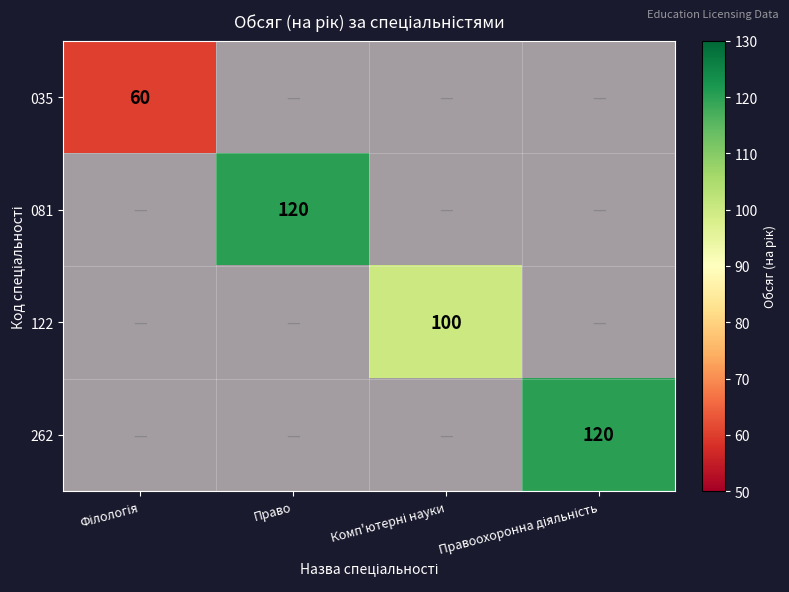

Count the number of data series in this chart.

4